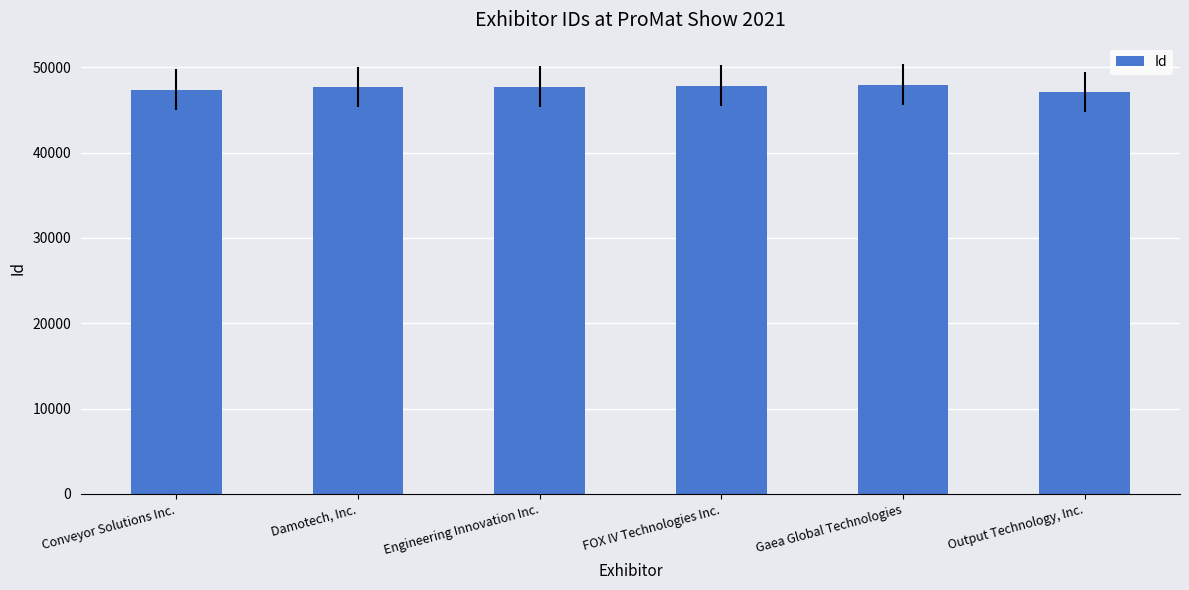

Which has a higher value, Conveyor Solutions Inc. or Gaea Global Technologies?

Gaea Global Technologies